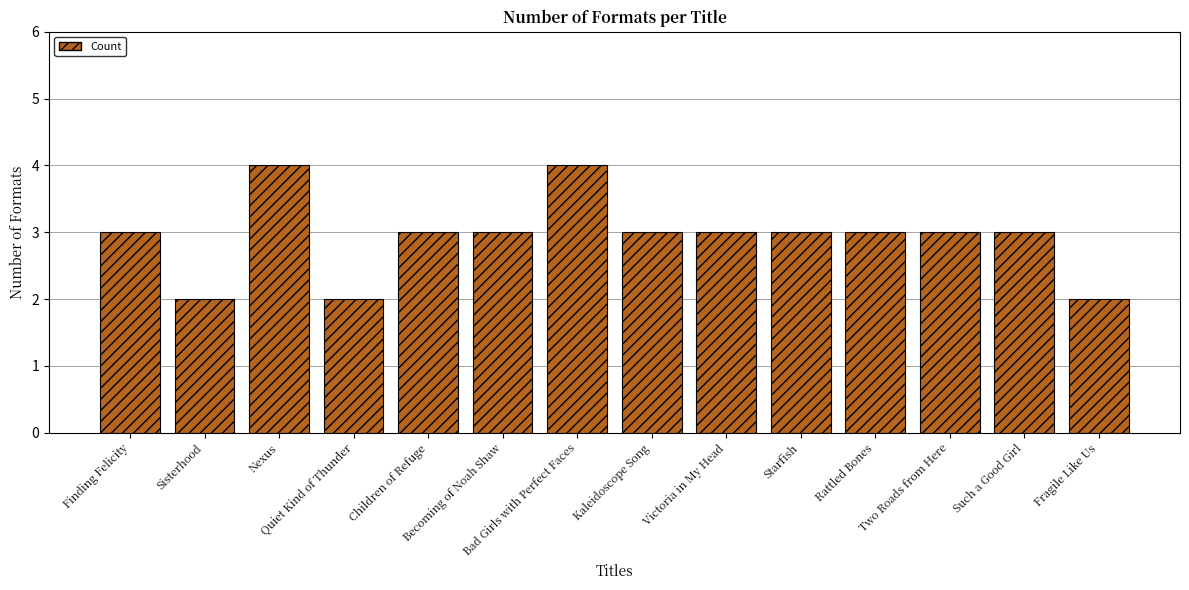

Are the bars horizontal?

No